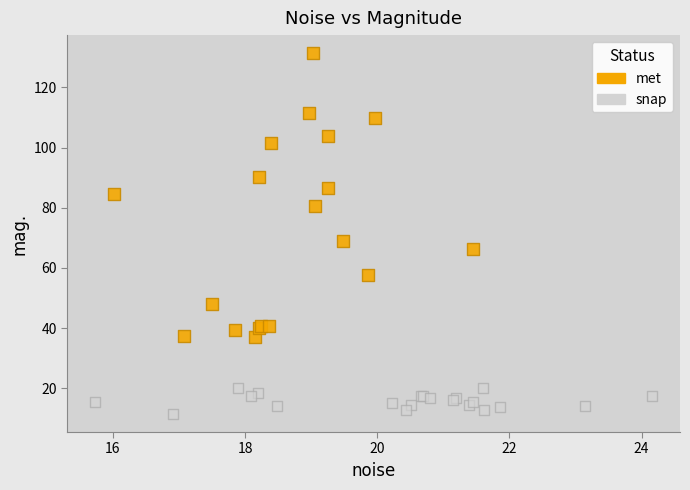

Which series contains the highest Y value?

met